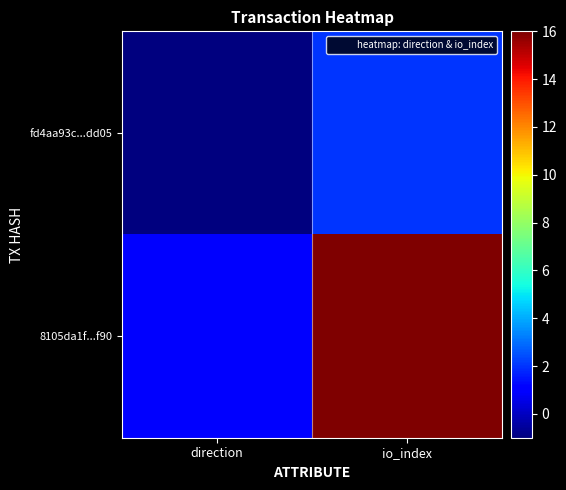

Reading left to right, extract all data points from this chart.

fd4aa93c...dd05: direction=-1	io_index=2
8105da1f...f90: direction=1	io_index=16